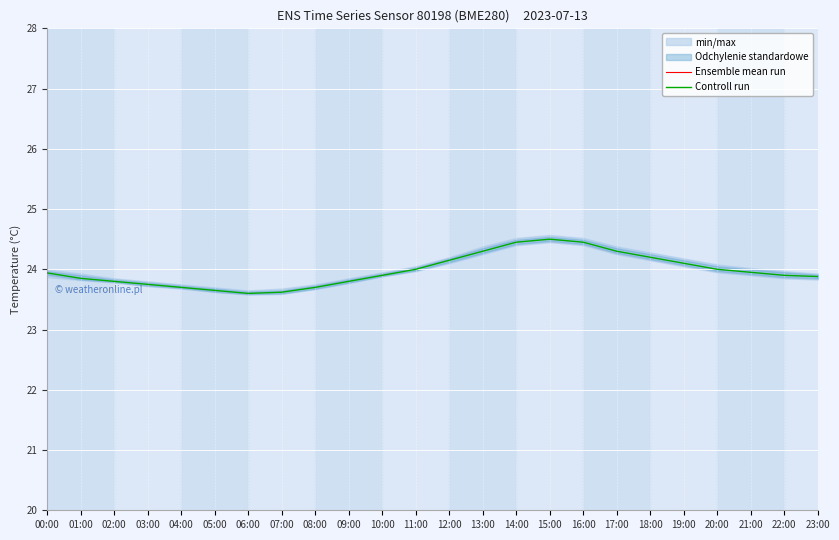

True or false: Ensemble mean run and Controll run cross at least once.

False